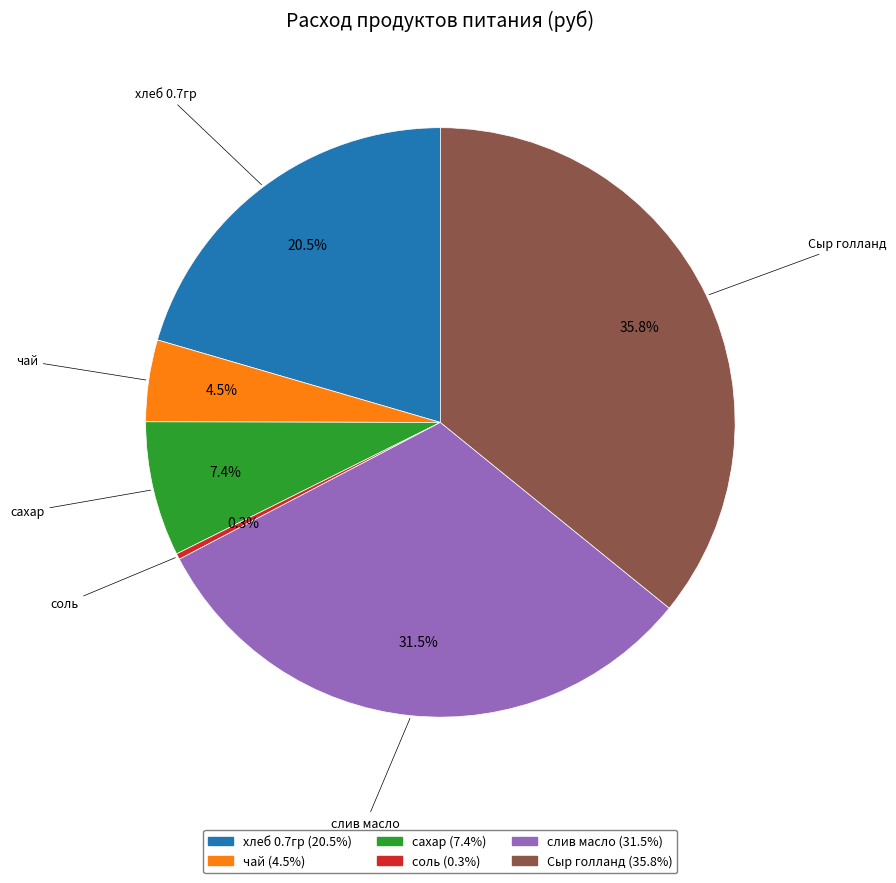

How much of the chart is everything except соль?

99.7%